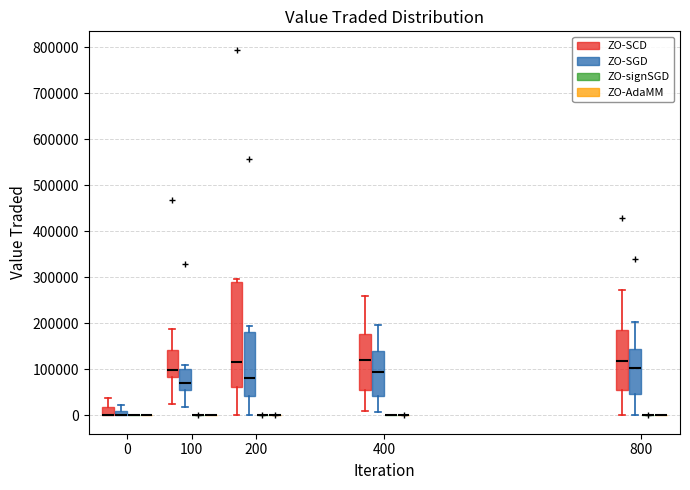

Which box is the tallest, from its lower edge to its upper edge?

200 (ZO-SCD)